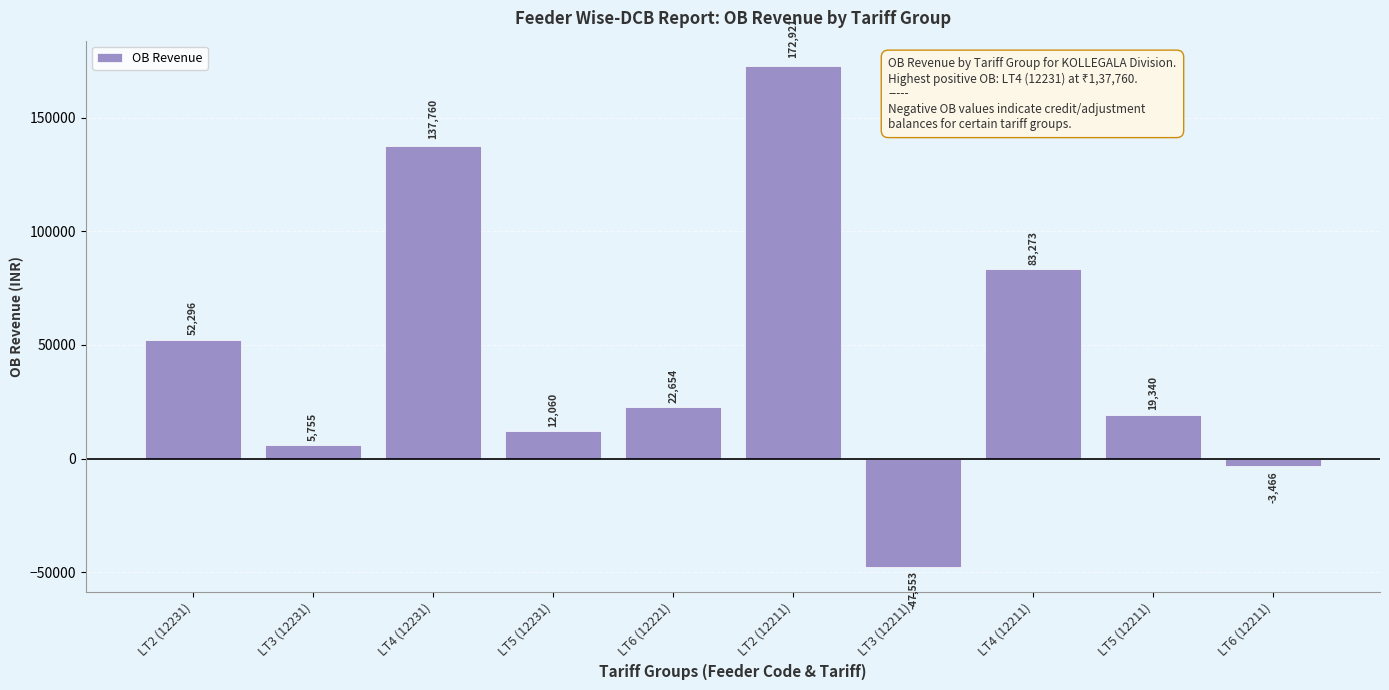

Rank the categories by value from lowest to highest.

LT3 (12211), LT6 (12211), LT3 (12231), LT5 (12231), LT5 (12211), LT6 (12221), LT2 (12231), LT4 (12211), LT4 (12231), LT2 (12211)